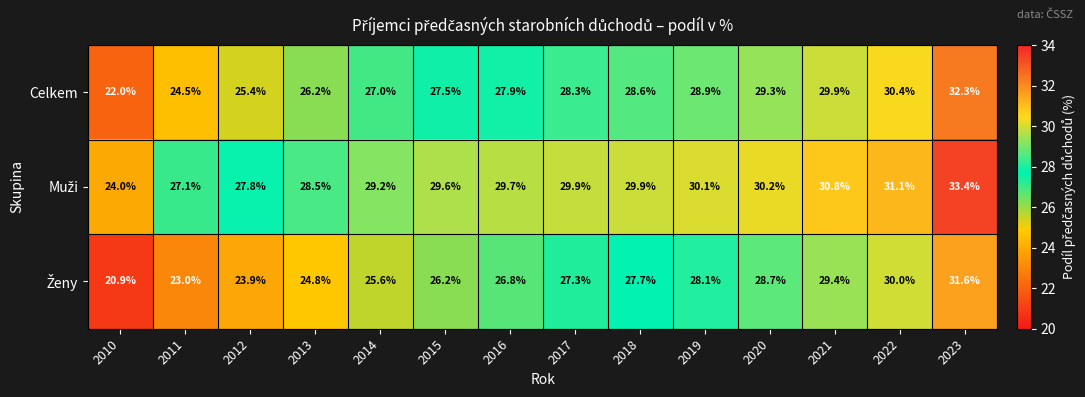

What is the total value across all series at 2021?

90.1